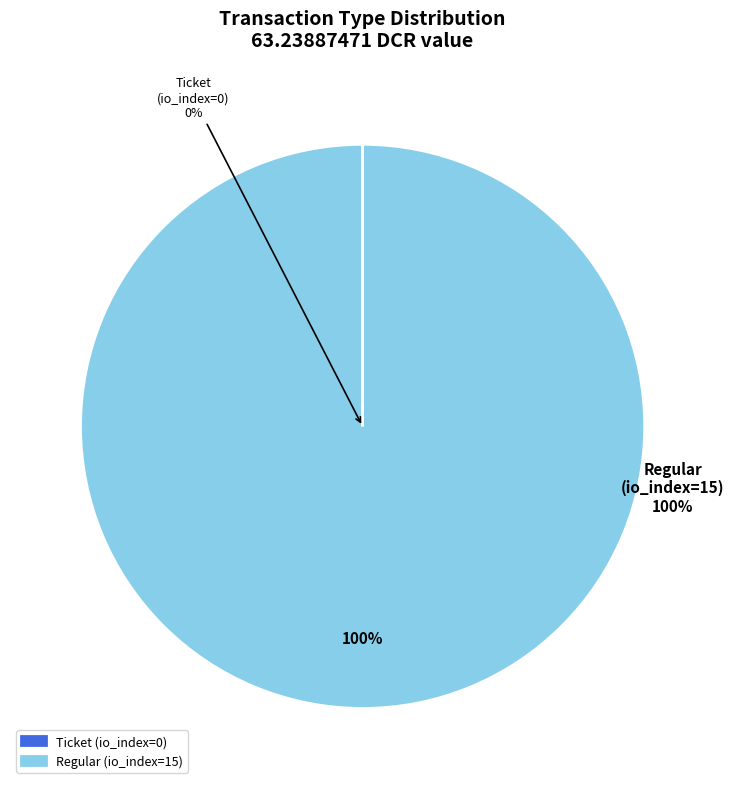

To the nearest percent, what portion does Regular (io_index=15) represent?

100%